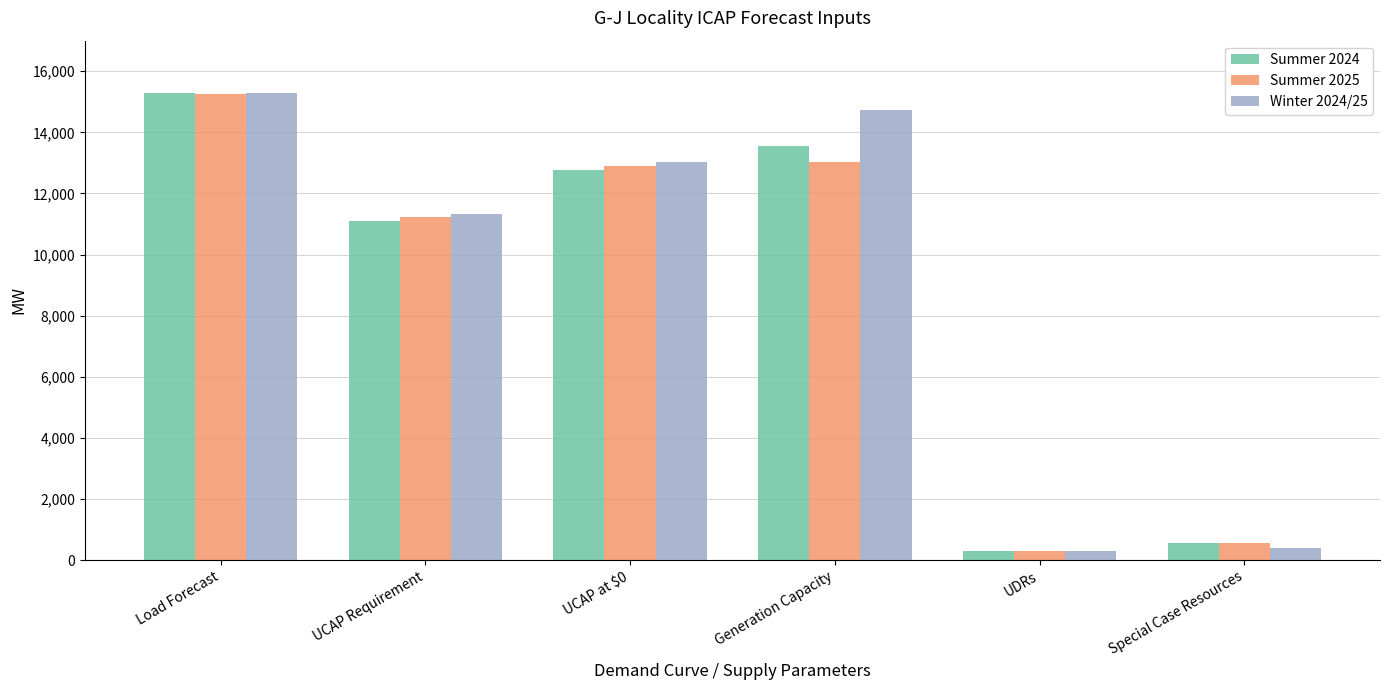

Count the number of data series in this chart.

3